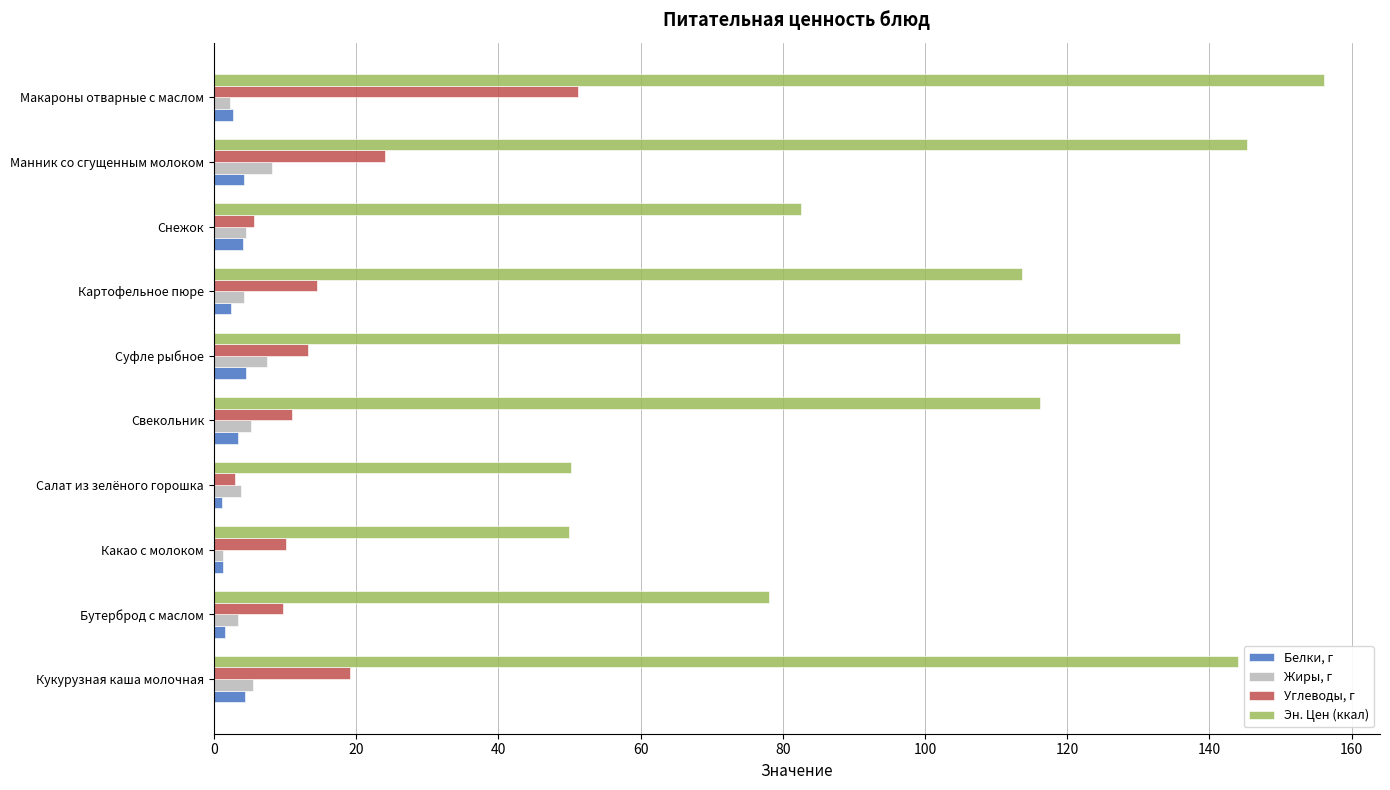

Read the Эн. Цен (ккал) value at Суфле рыбное.

135.9